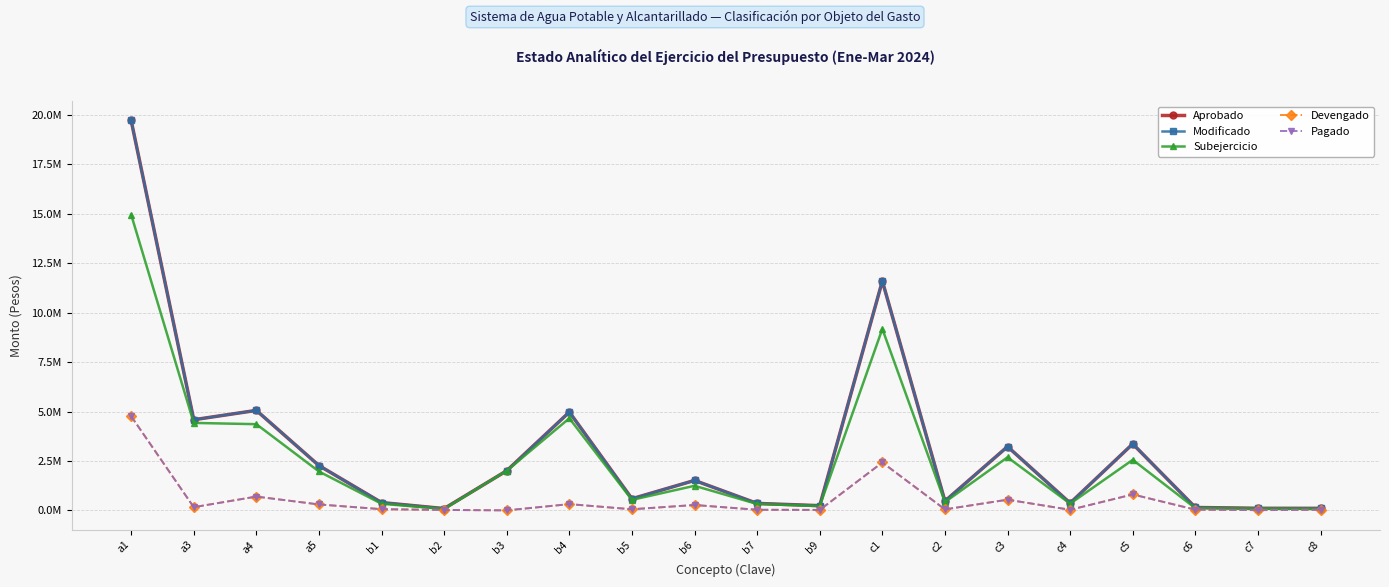

Is this an area chart (filled region under the line)?

No